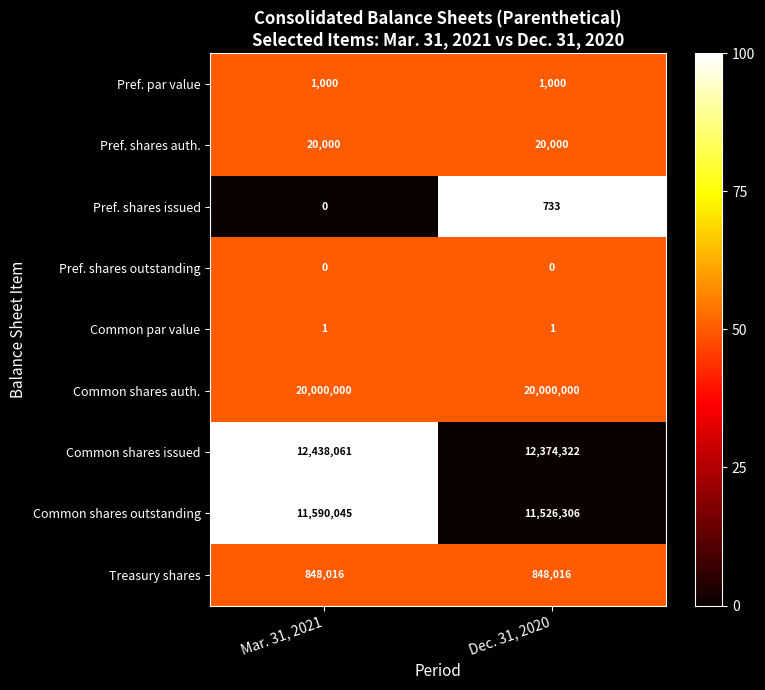

What is the difference between the highest and lowest values at Dec. 31, 2020?

20000000